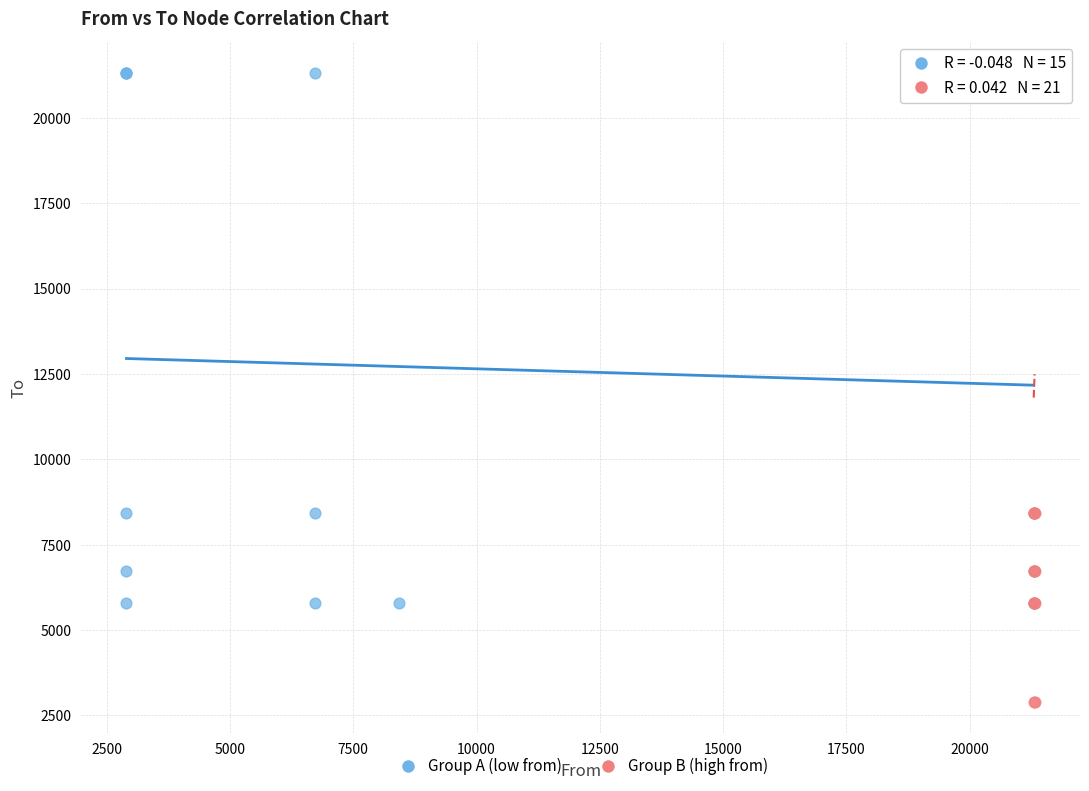

What are all the series names shown in the legend?

Group A (low from), Group B (high from)